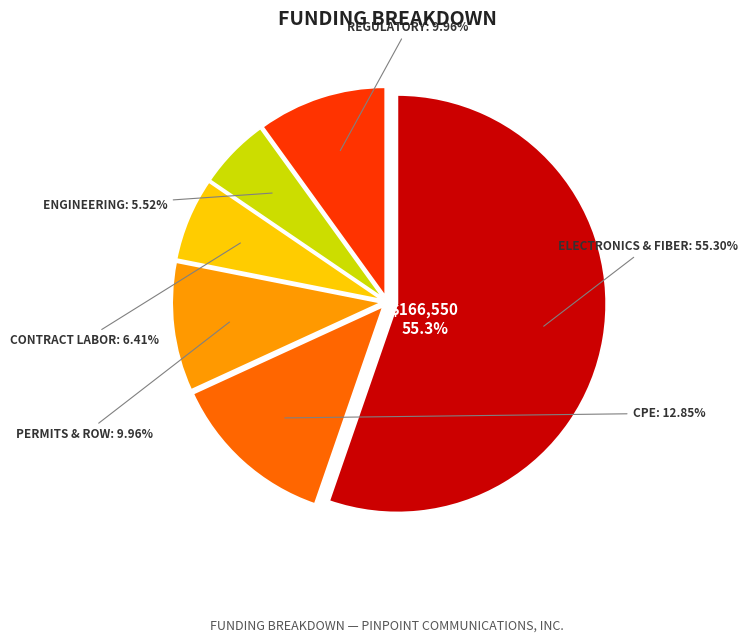

To the nearest percent, what is the combined percentage of Contract Labor - Construction and Regulatory & Compliance Costs?

16%